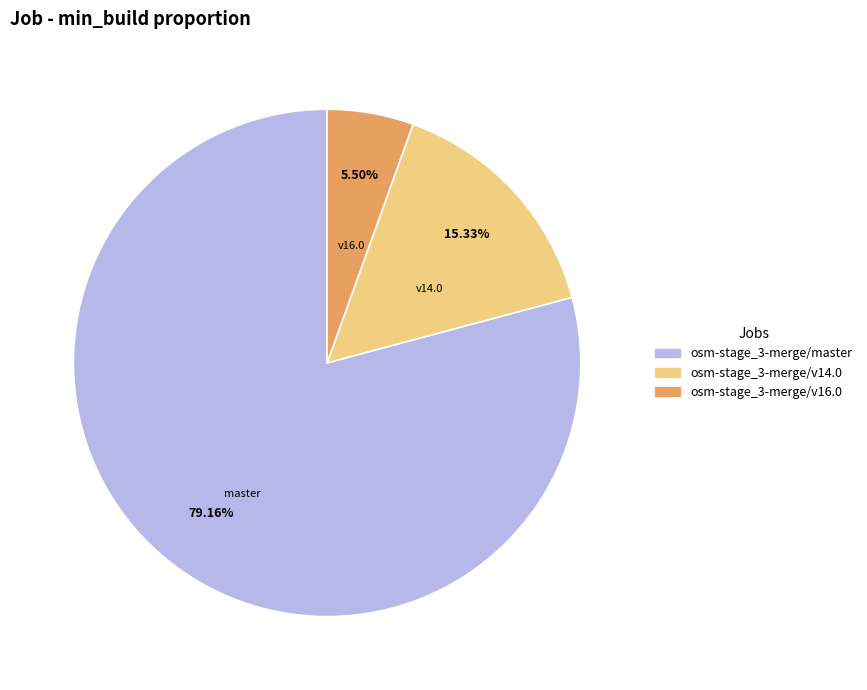

Rank the categories by value from lowest to highest.

v16.0, v14.0, master